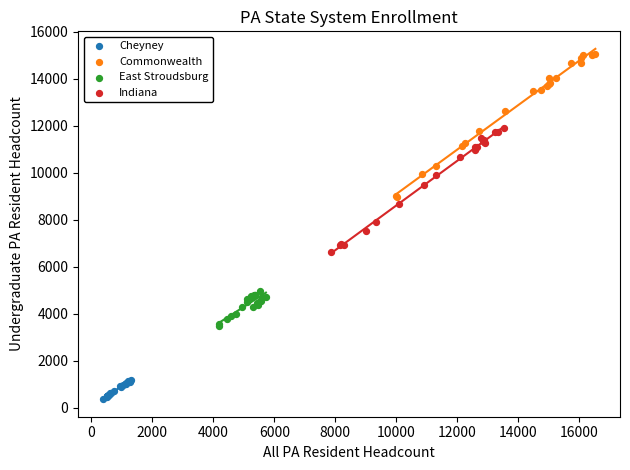

Which series reaches the maximum Y coordinate?

Commonwealth